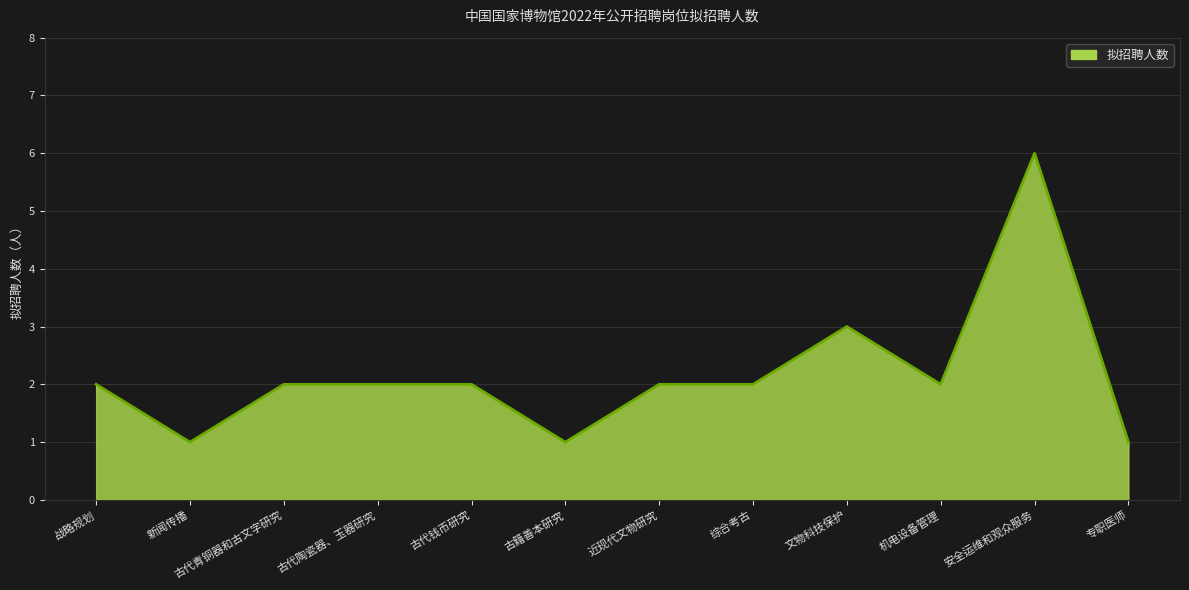

What is the difference between the values at 安全运维和观众服务 and 综合考古?

4